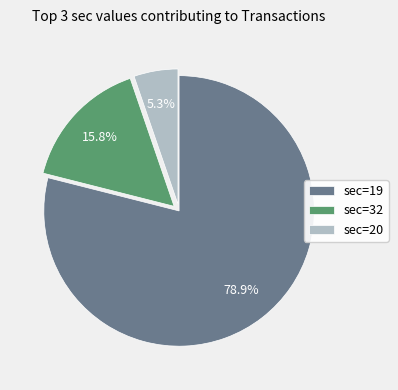

Rank the categories by value from lowest to highest.

sec=20, sec=32, sec=19